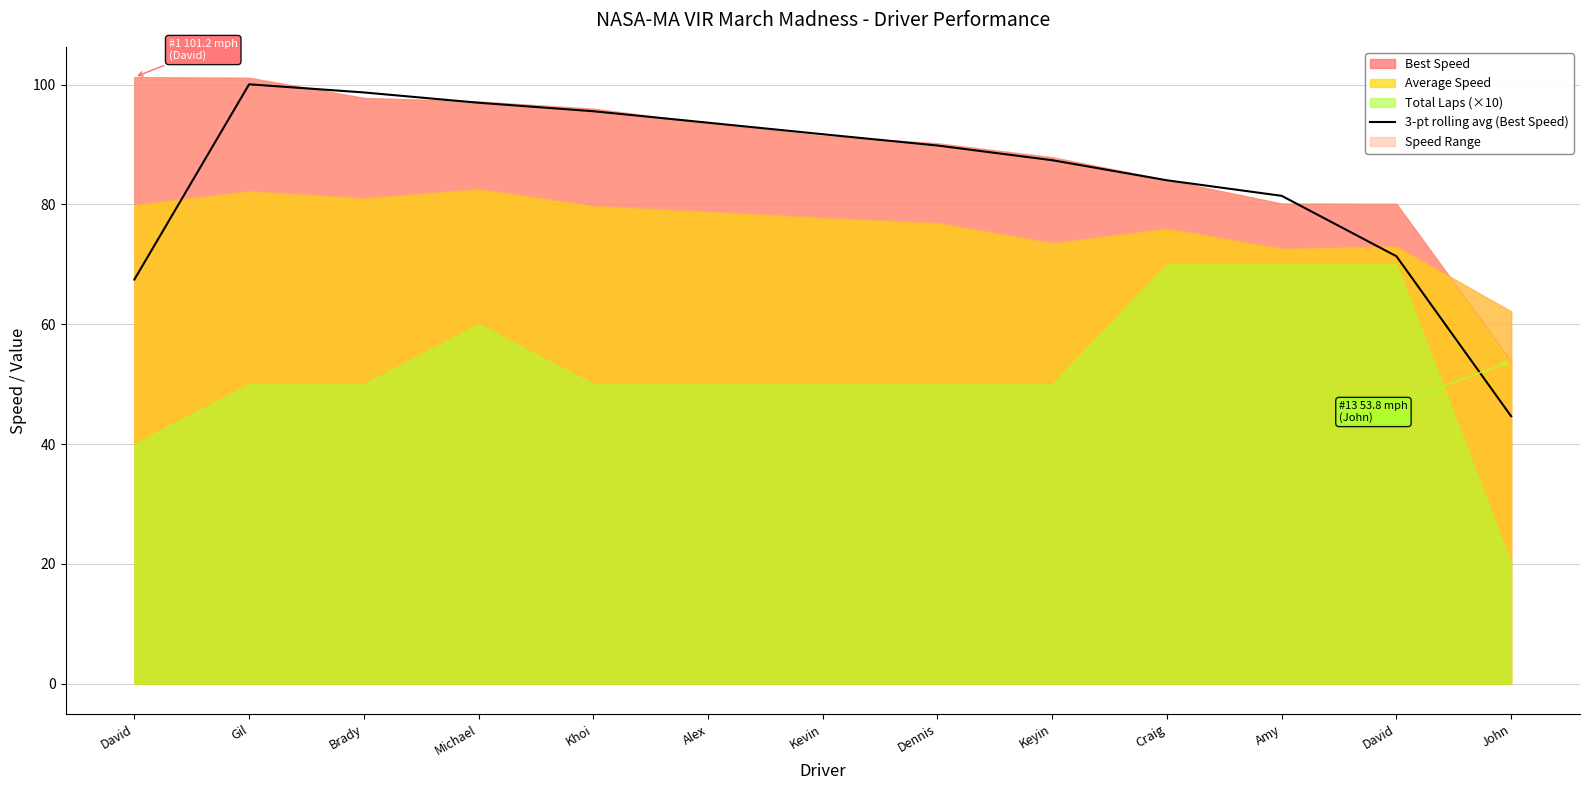

Reading left to right, list all the values displayed in this chart.

67.5	100.1	98.7	97.0	95.6	93.6	91.7	89.8	87.4	84.0	81.4	71.4	44.6